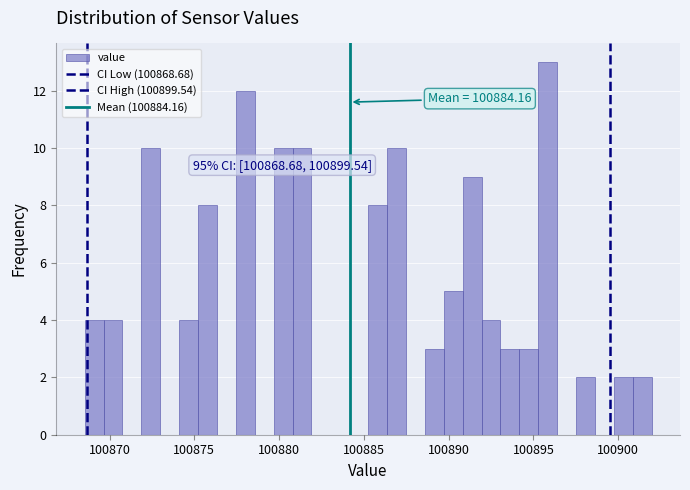

Around what value on the x-axis is the tallest bar? Give the approximate position of its centre, as read against the axis.

100896.0